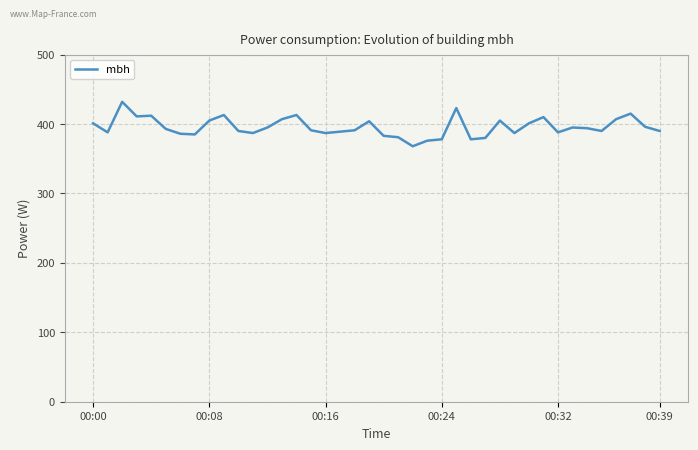

What is the difference between the maximum and minimum values?

64